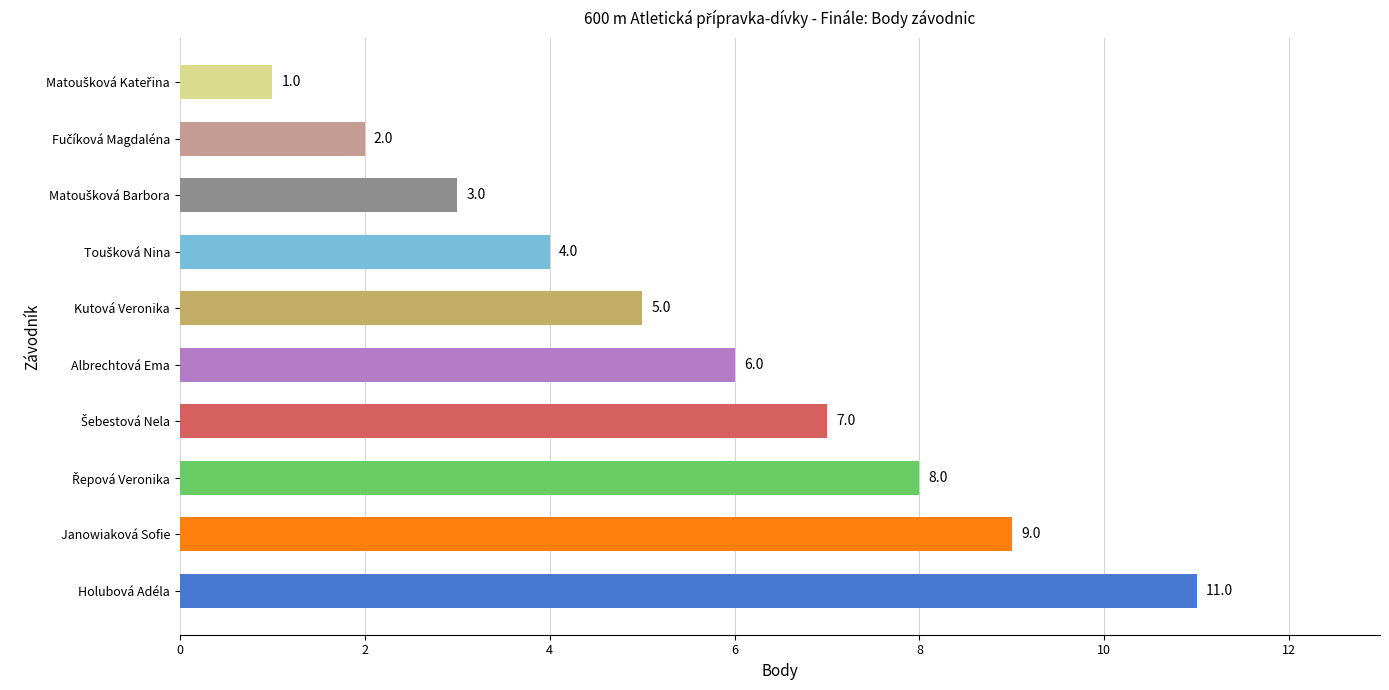

Approximately how many times larger is the value at Holubová Adéla compared to Kutová Veronika?

2.2